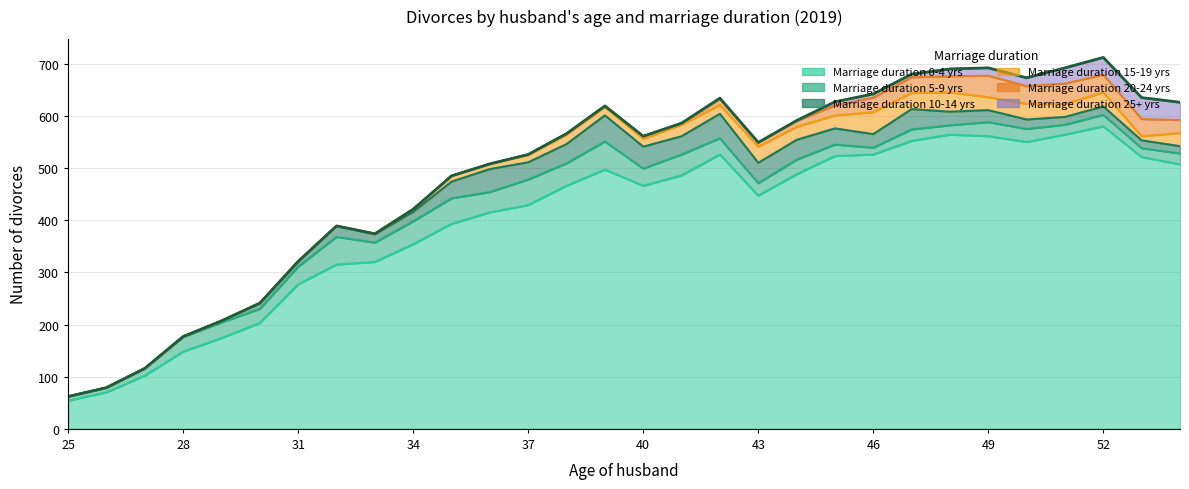

What is the value of the Marriage duration 0-4 yrs point at the 13th from the left?

429